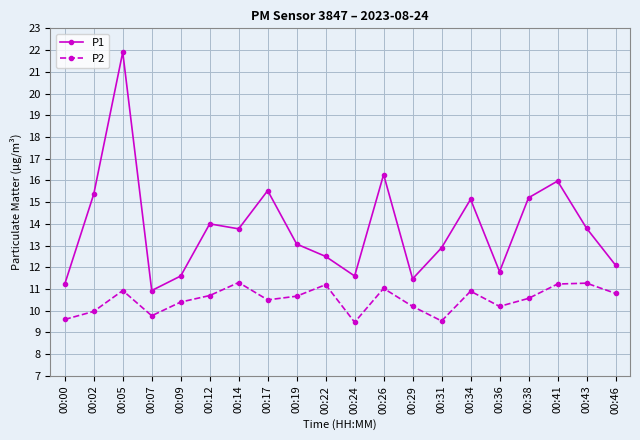

What is the average value of the P2 series?

10.5